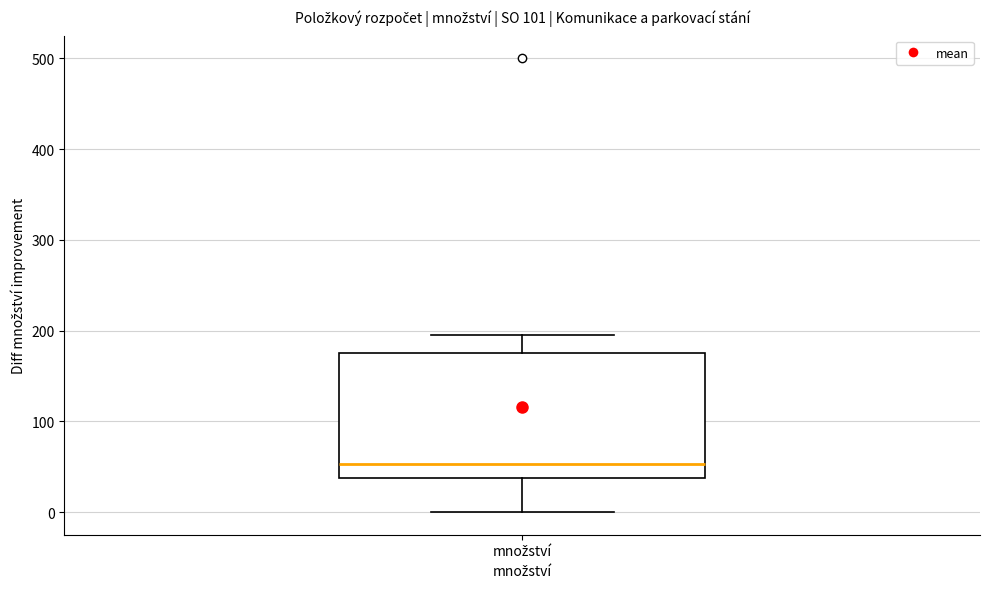

Where does the lower whisker of the box for množství end on the y-axis? The values are not printed on the chart, so give them approximately, as read against the axis.

0